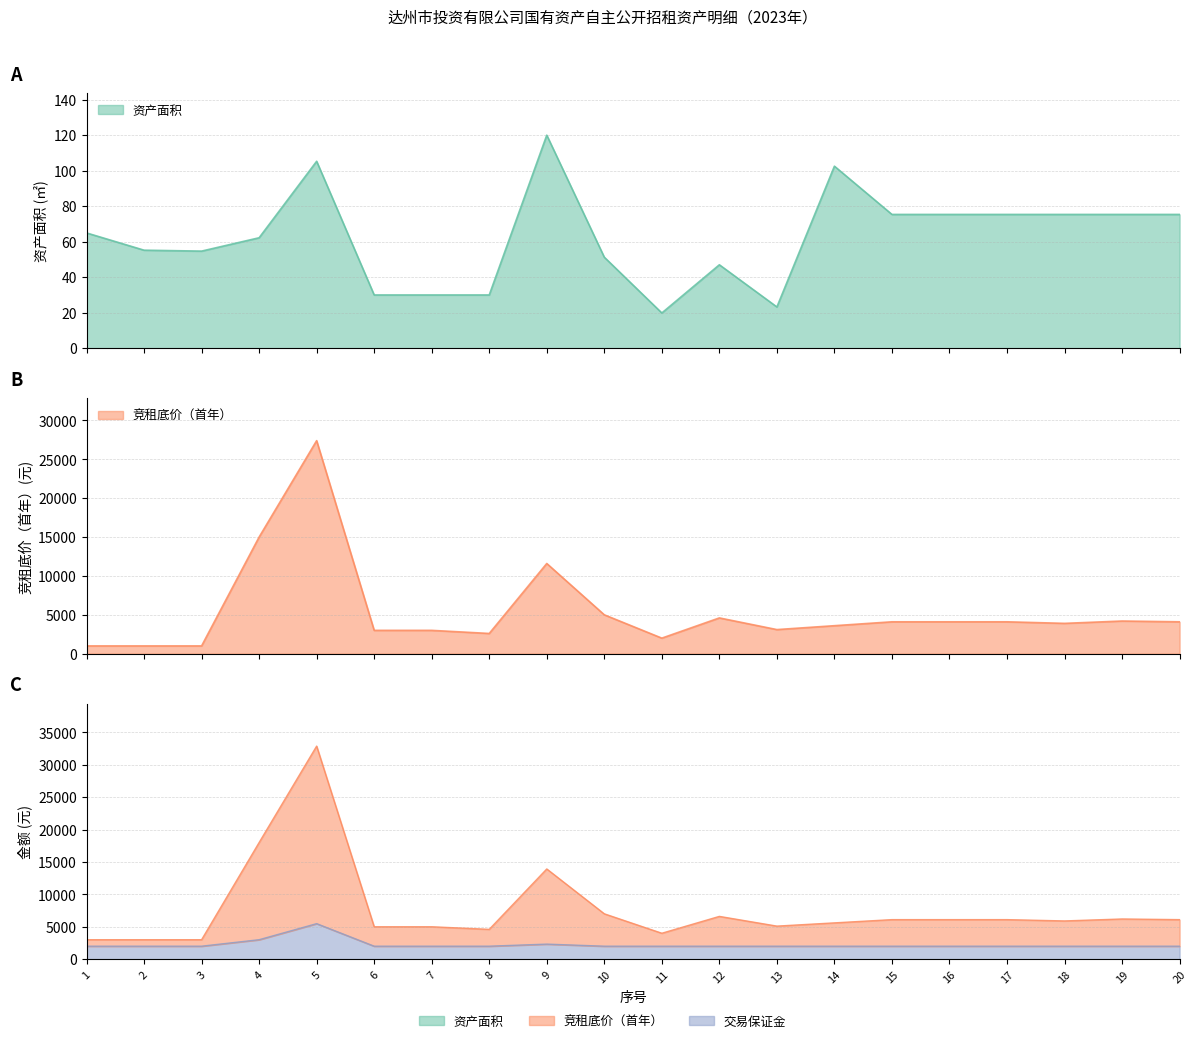

What is the value of the 资产面积 point at the 10th from the left?

51.3